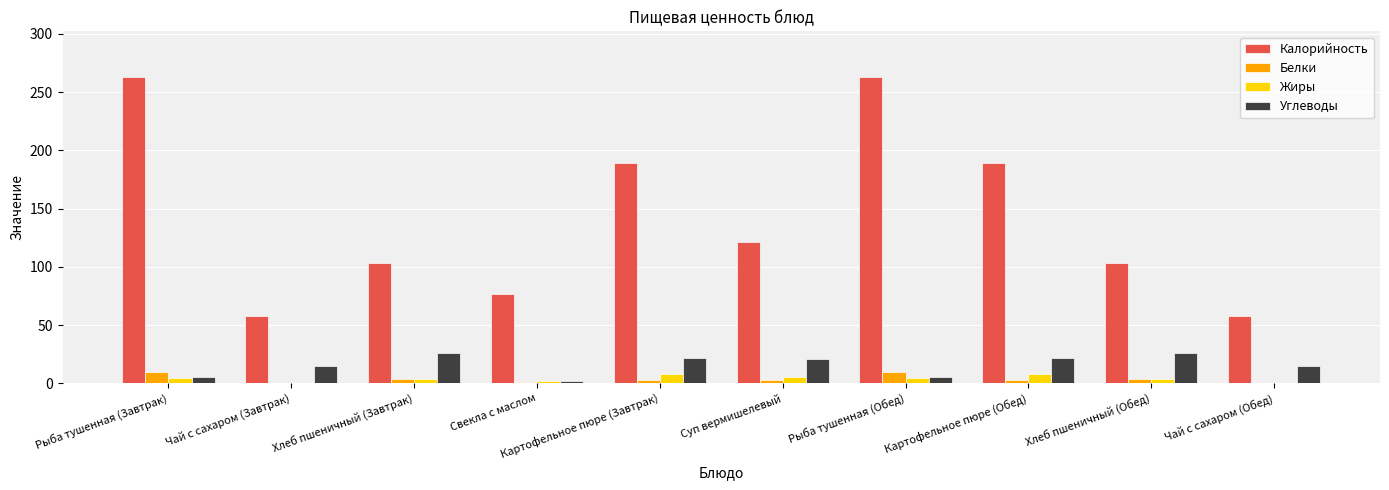

What is the total value across all series at Картофельное пюре (Завтрак)?

222.2